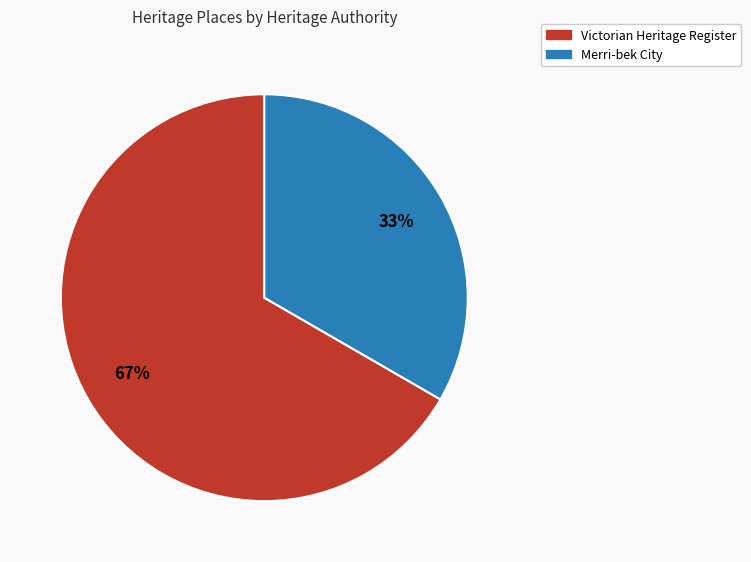

How many segments does this pie chart have?

2